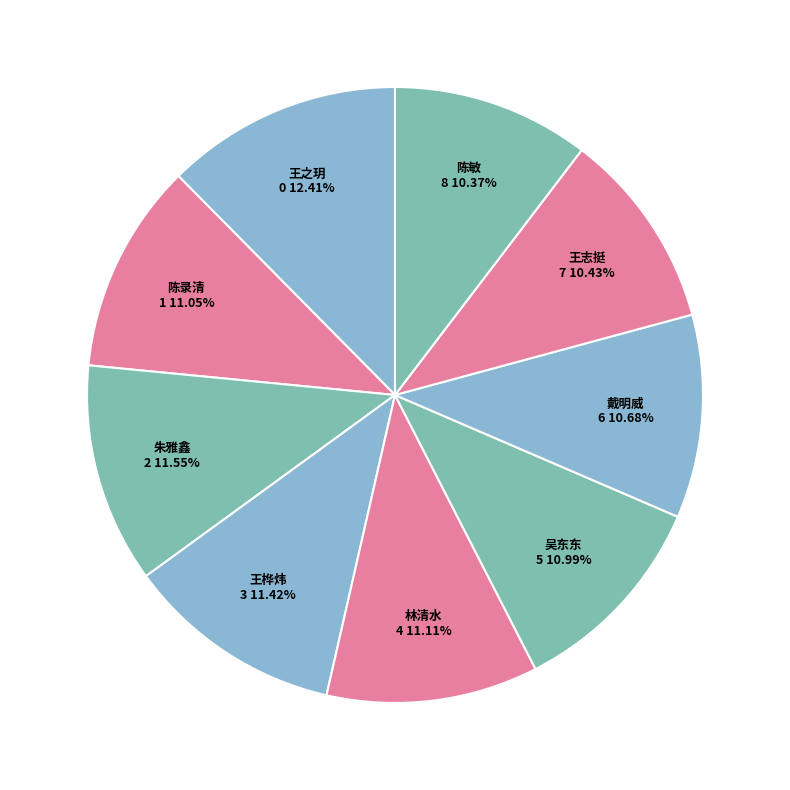

To the nearest percent, what is the combined percentage of 王之玥 and 戴明威?

23%